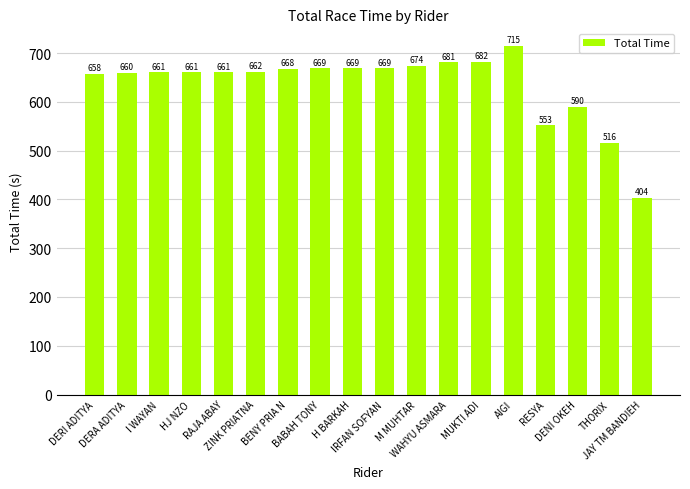

What is the maximum value shown in the chart?

715.0